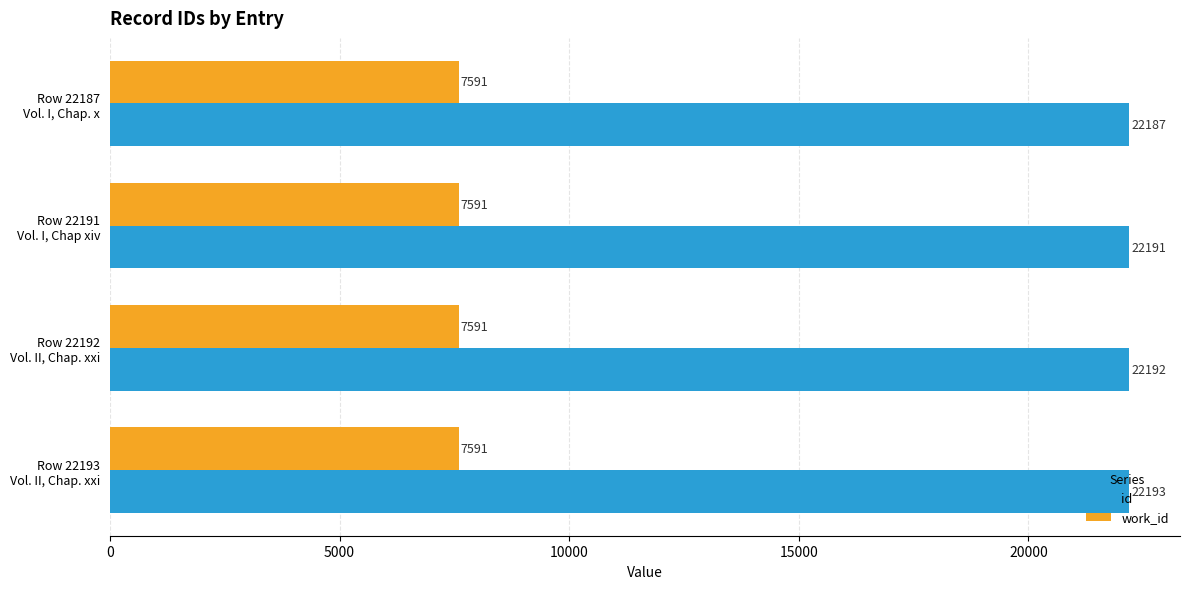

At how many categories does at least one series exceed 13822?

4